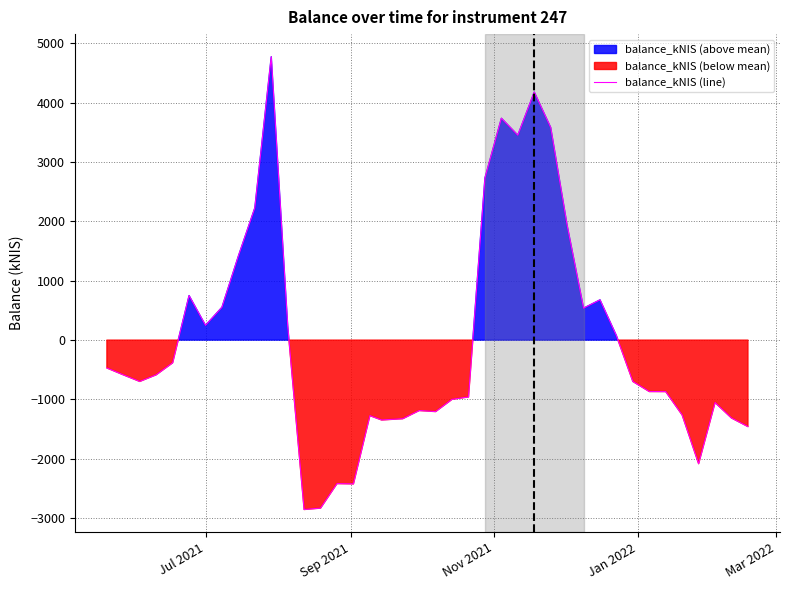

What is the maximum value for balance_kNIS (line)?

4775.4